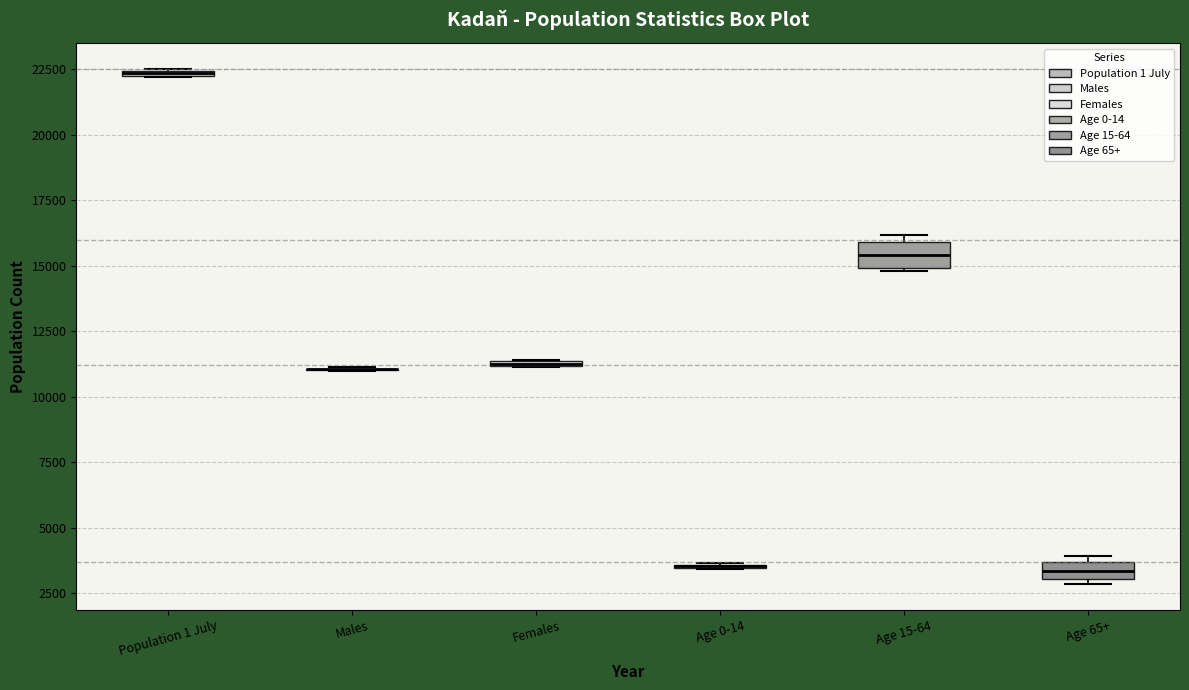

Where is the upper edge of the box for Age 15-64 on the y-axis? The values are not printed on the chart, so give them approximately, as read against the axis.

16000